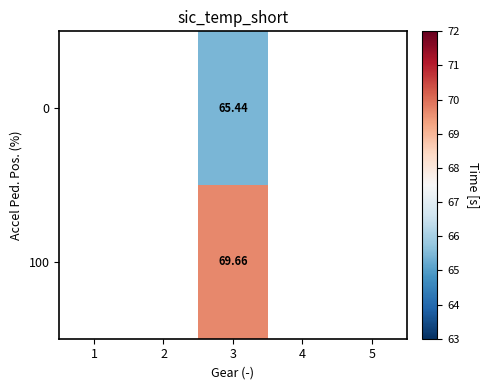

Is the value of 0 at 5 greater than the value of 100 at 1?

No